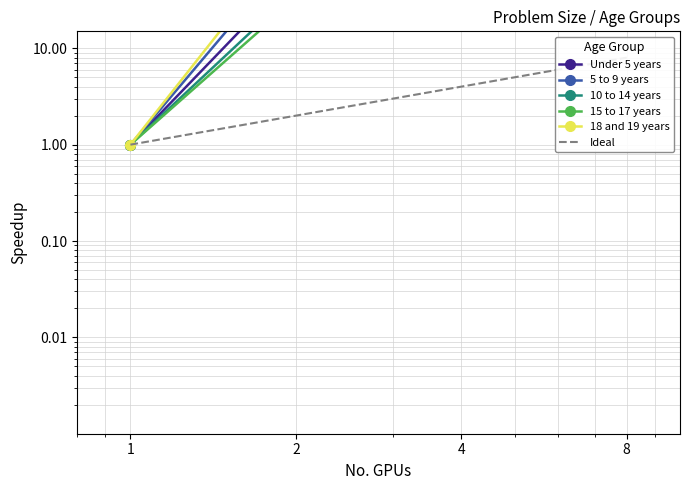

Reading left to right, what are all the values shown in this chart?

Under 5 years: 1.0	60.6	49151.6	1188315.4
5 to 9 years: 1.0	107.1	85940.5	2034865.7
10 to 14 years: 1.0	40.4	31408.9	738471.2
15 to 17 years: 1.0	32.7	26416.6	616869.2
18 and 19 years: 1.0	149.6	73468.6	1817217.8
Ideal: 1.0	2.0	4.0	8.0